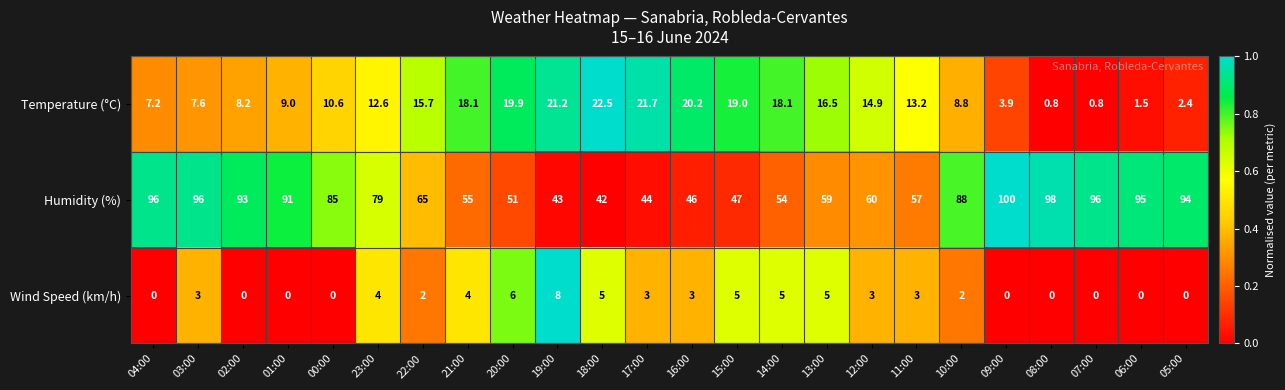

True or false: Humidity (%) has a value of 85.0 at 00:00.

True